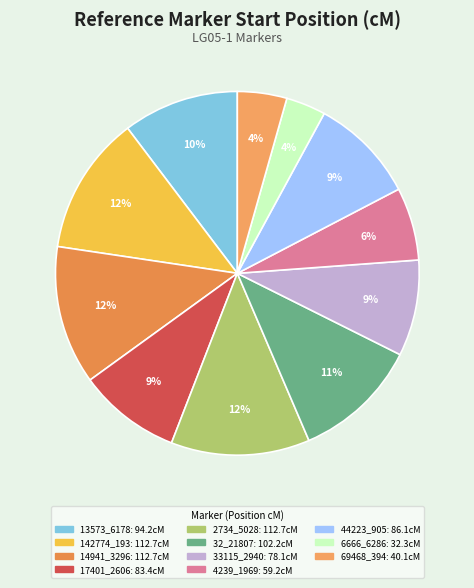

To the nearest percent, what percentage of the pie is 17401_2606?

9%